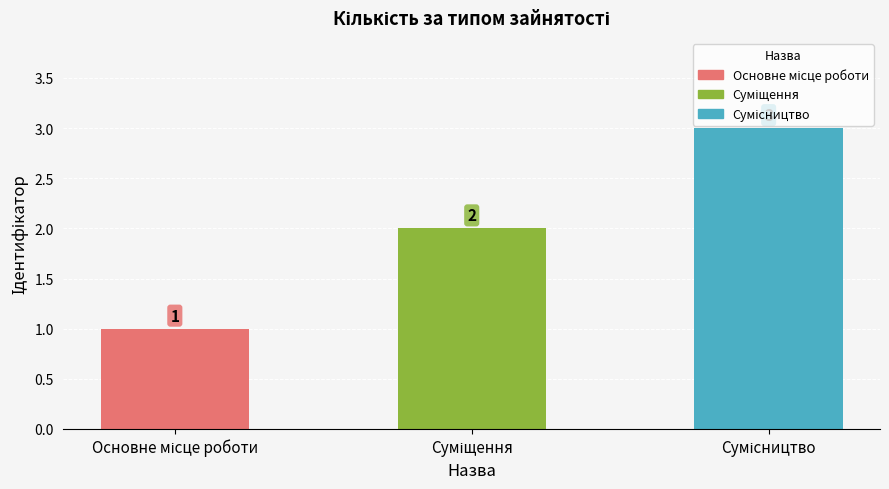

What is the greatest value displayed?

3